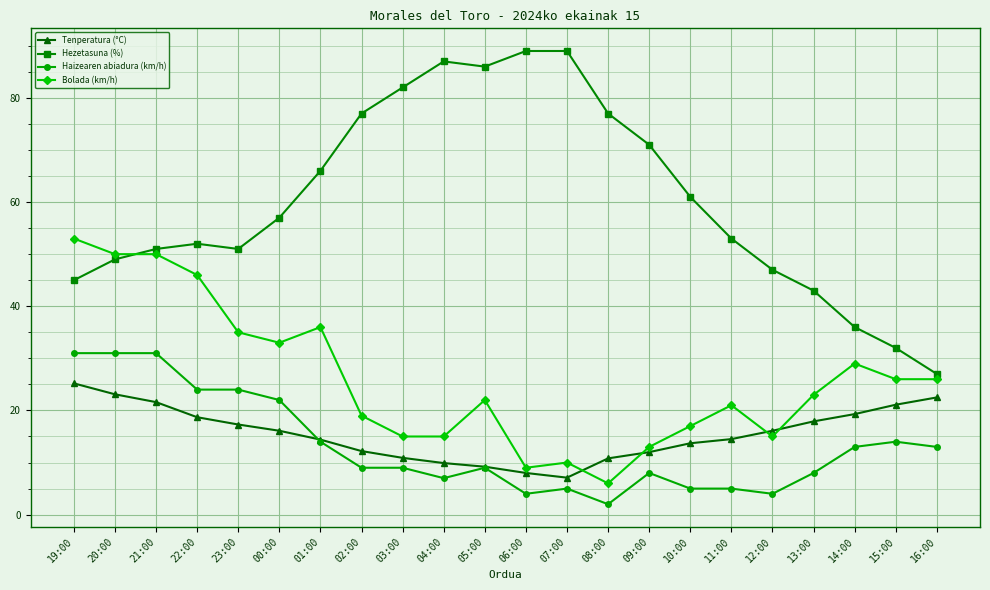

How many lines are shown in the chart?

4